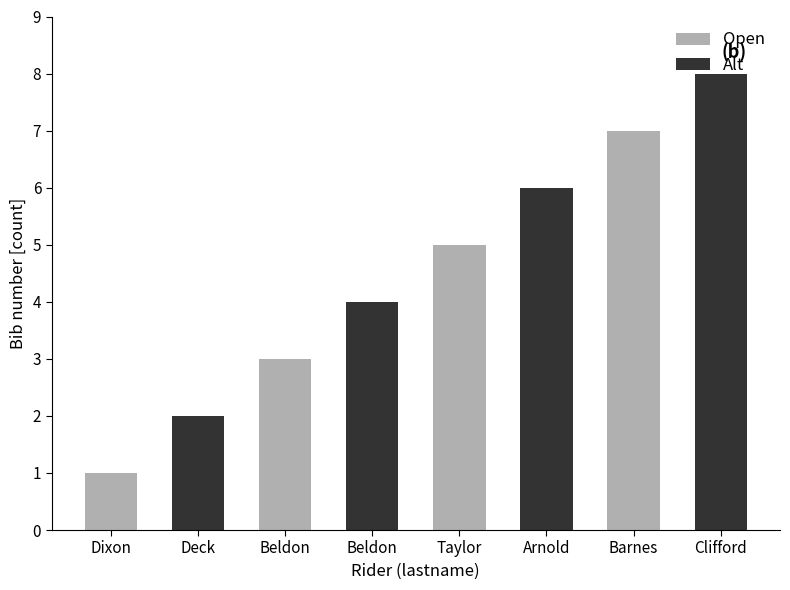

Count the values in the range 3 to 7.

5